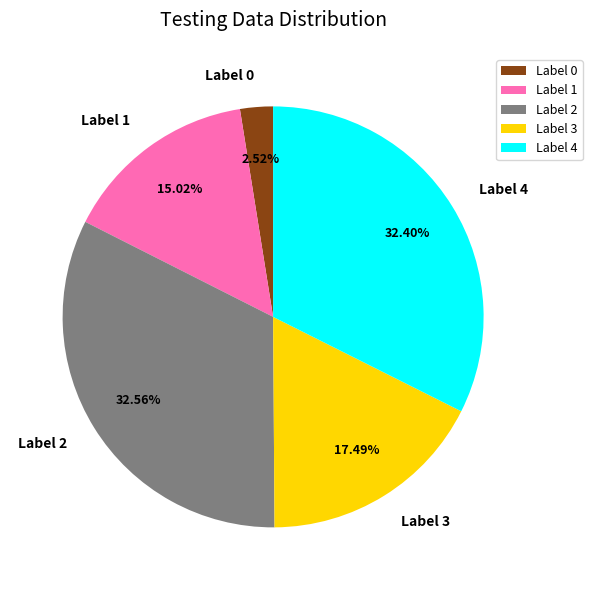

Between Label 2 and Label 1, which is larger?

Label 2